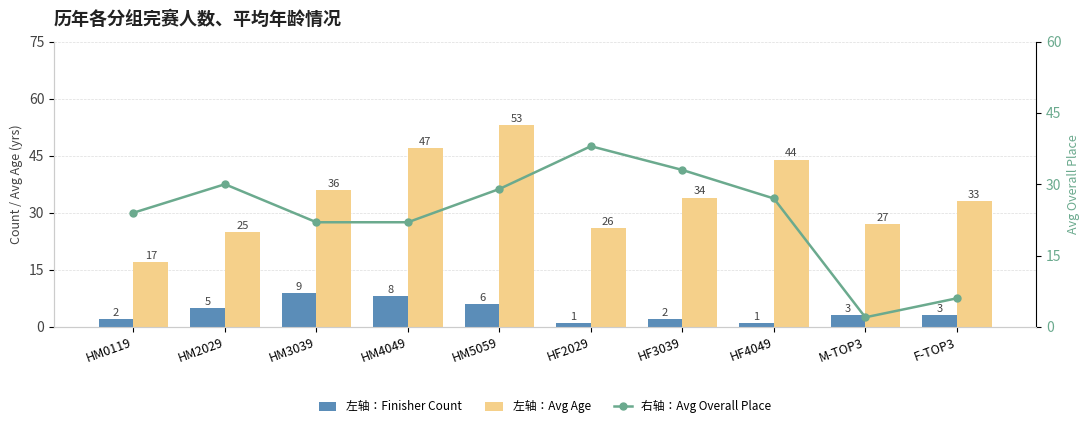

True or false: 左轴：Avg Age has a value of 12 at HF3039.

False